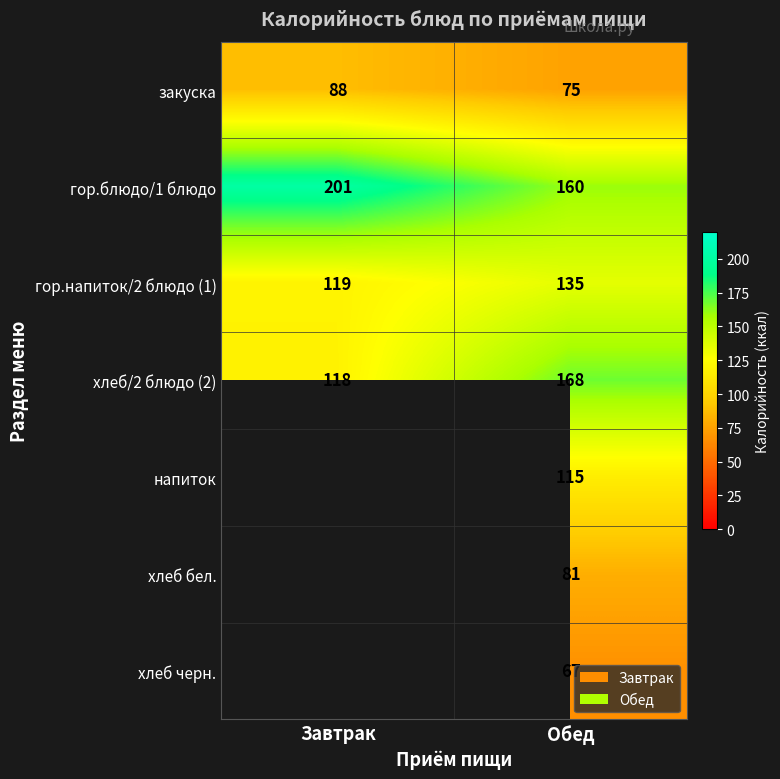

How many distinct data groups are displayed?

7